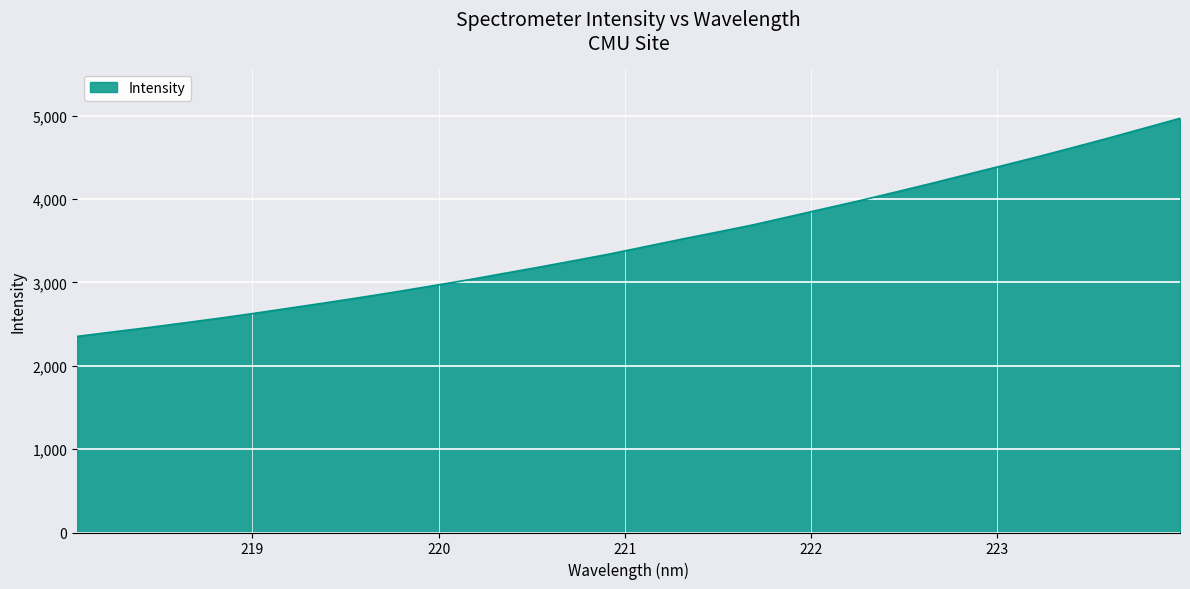

What is the difference between the second highest and second lowest values?

2444.7